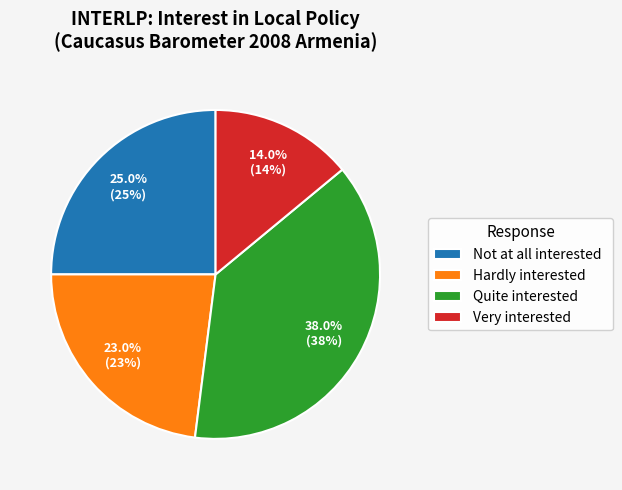

What is the largest slice in the pie chart?

Quite interested